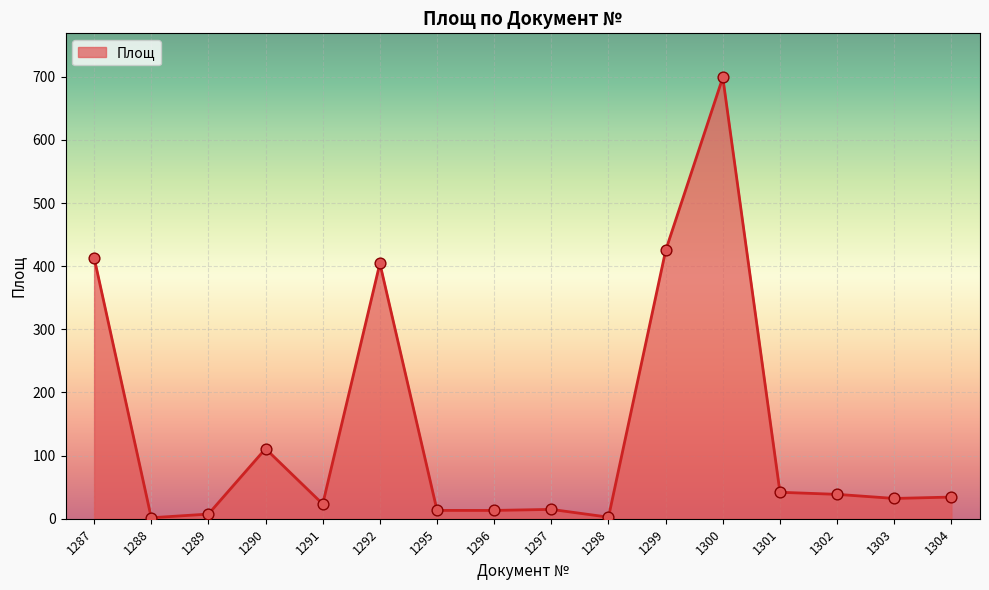

What is the change in value from 1288 to 1302?

+37.1